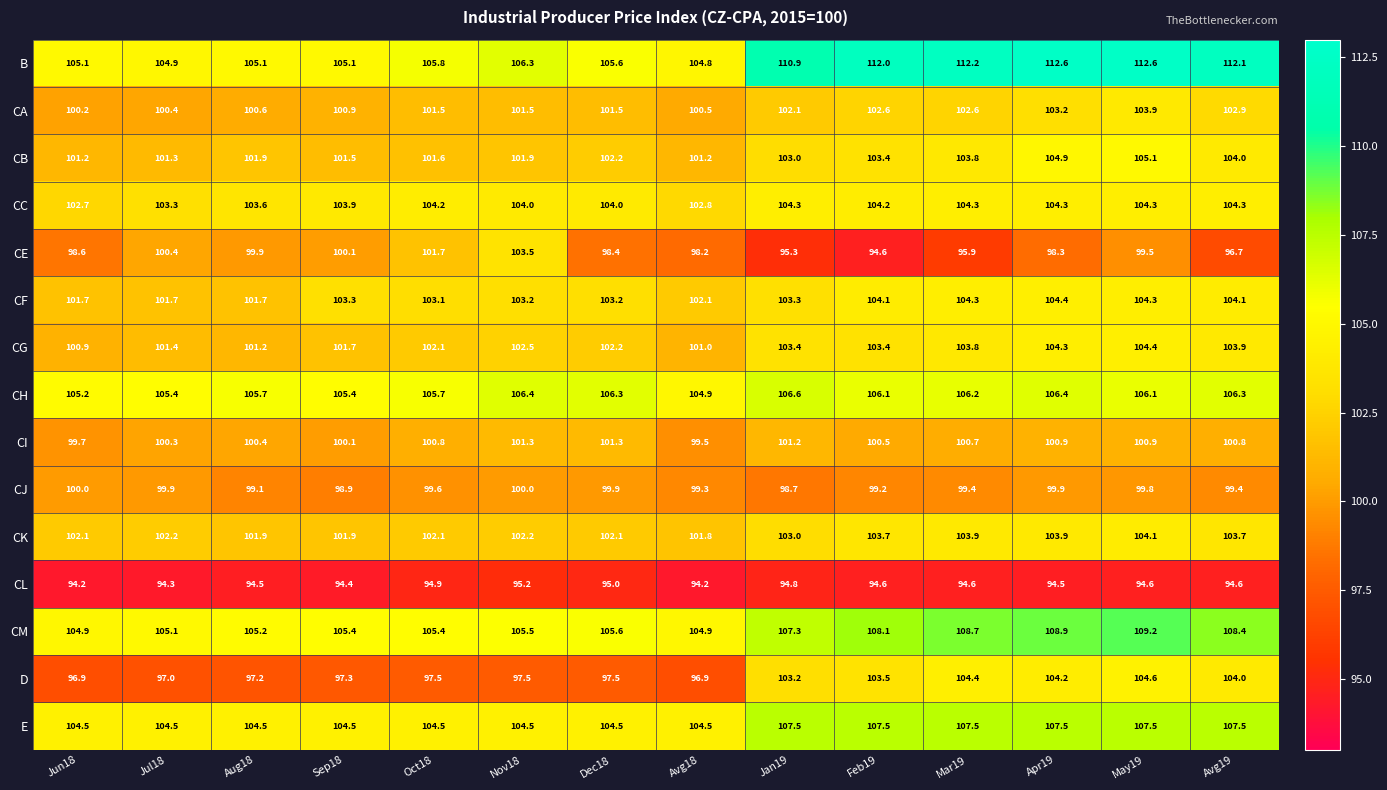

What is the average value of the CM series?

106.6